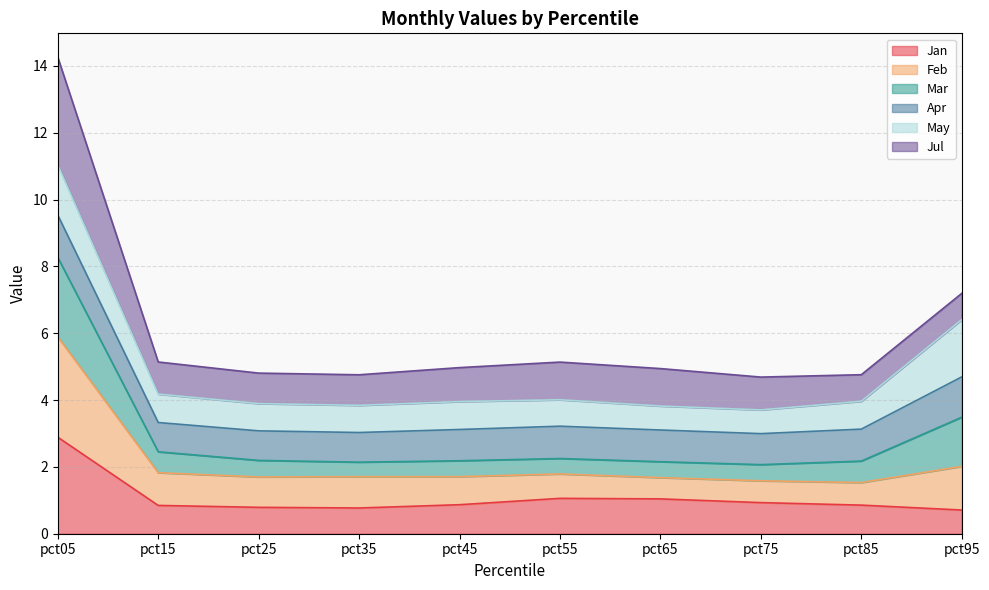

What is the average value of the Jan series?

1.1